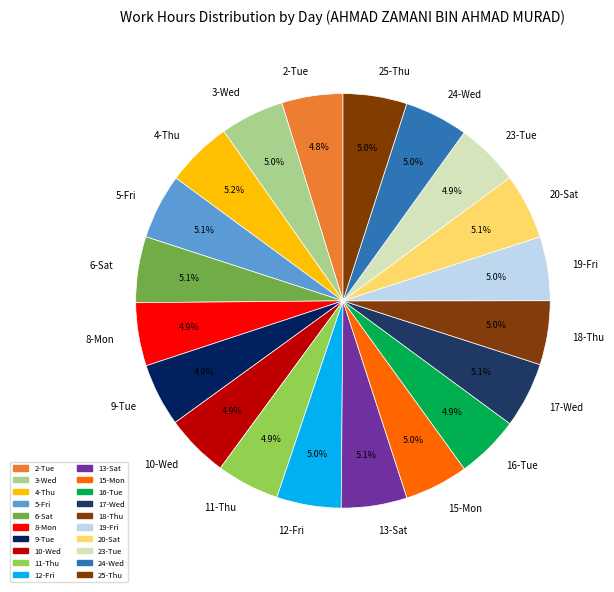

Approximately how many times larger is the value at 19-Fri compared to 12-Fri?

1.0